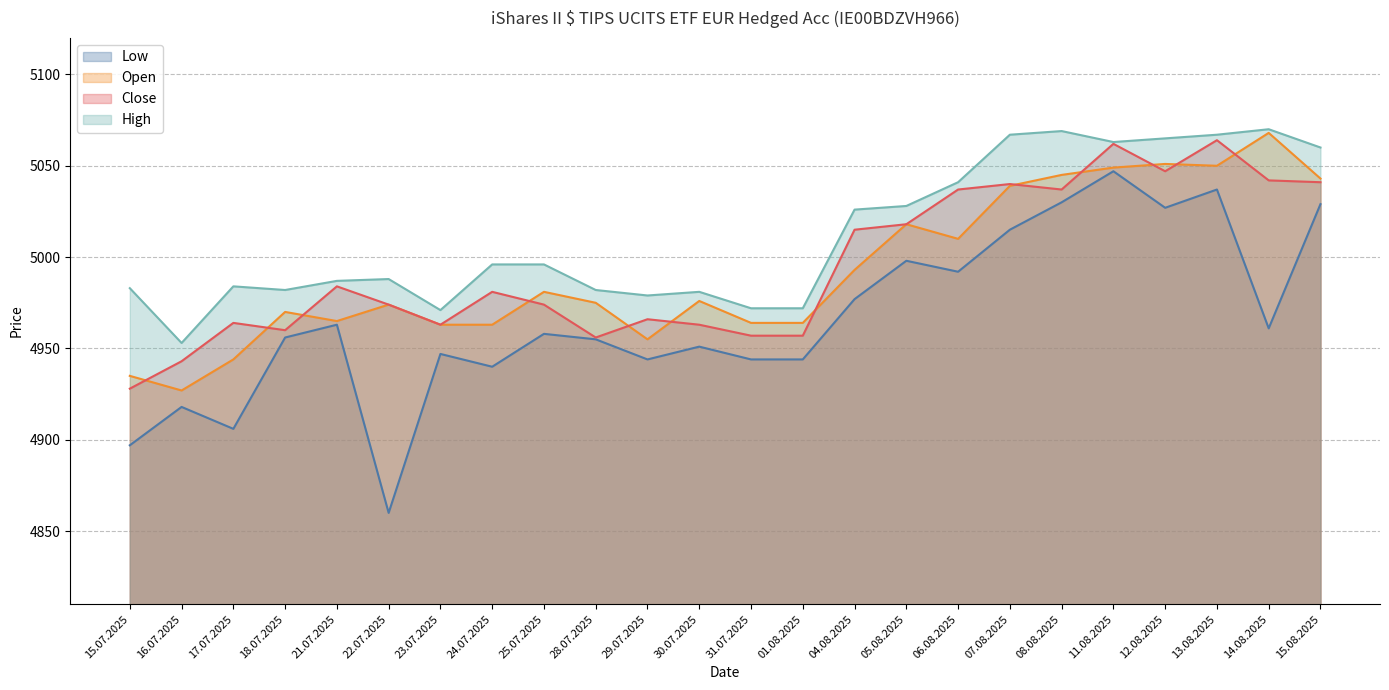

What position from the right is 07.08.2025?

7